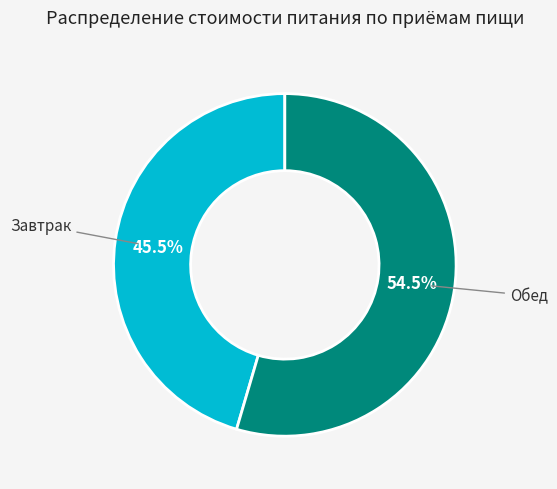

Does any single category account for the majority?

Yes